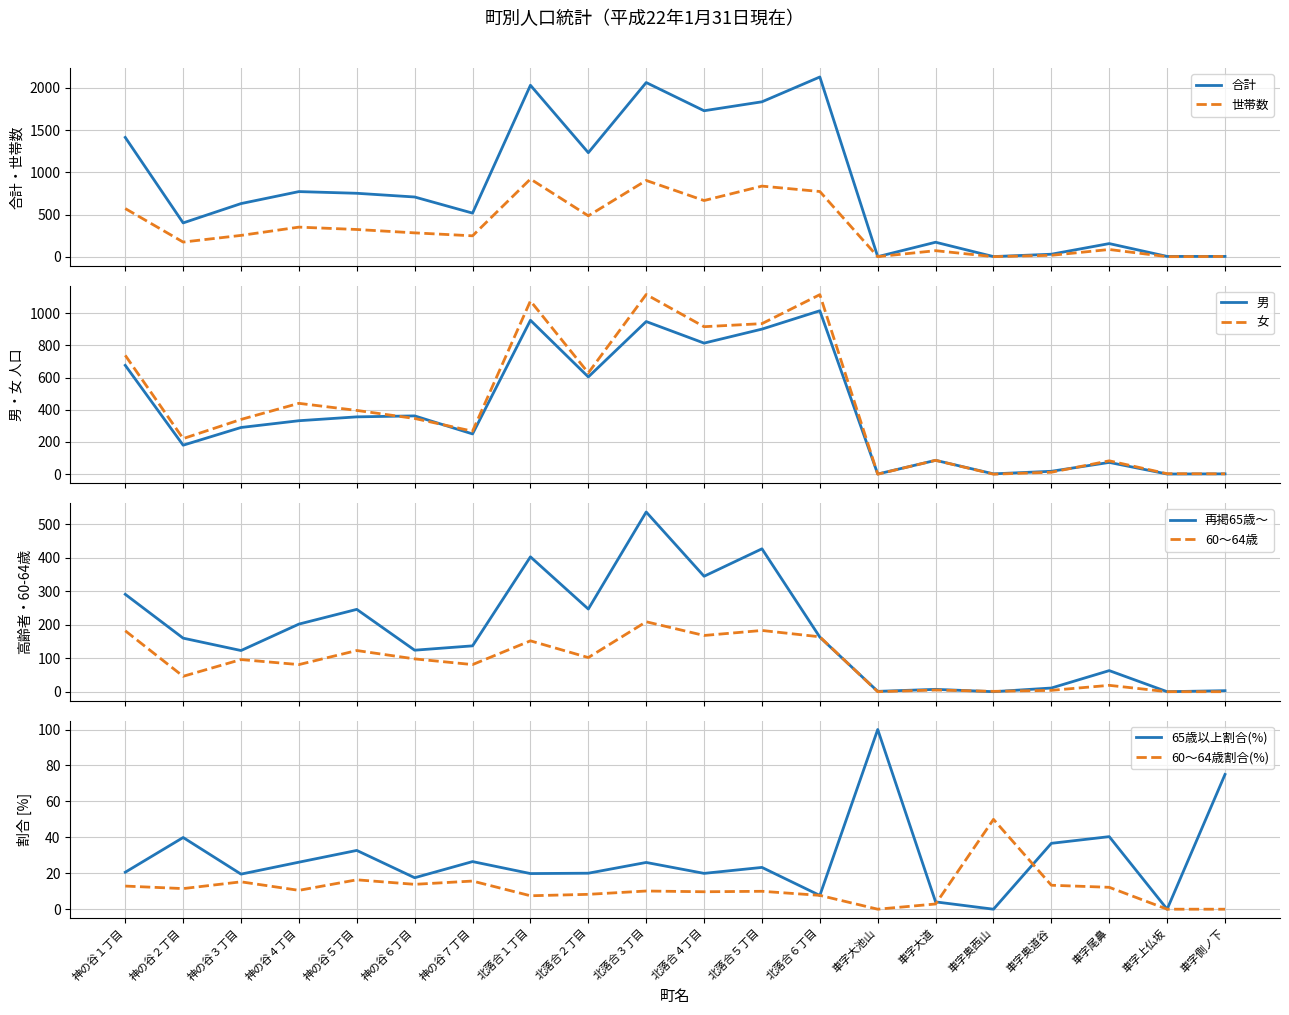

How many data points does each series have?

20